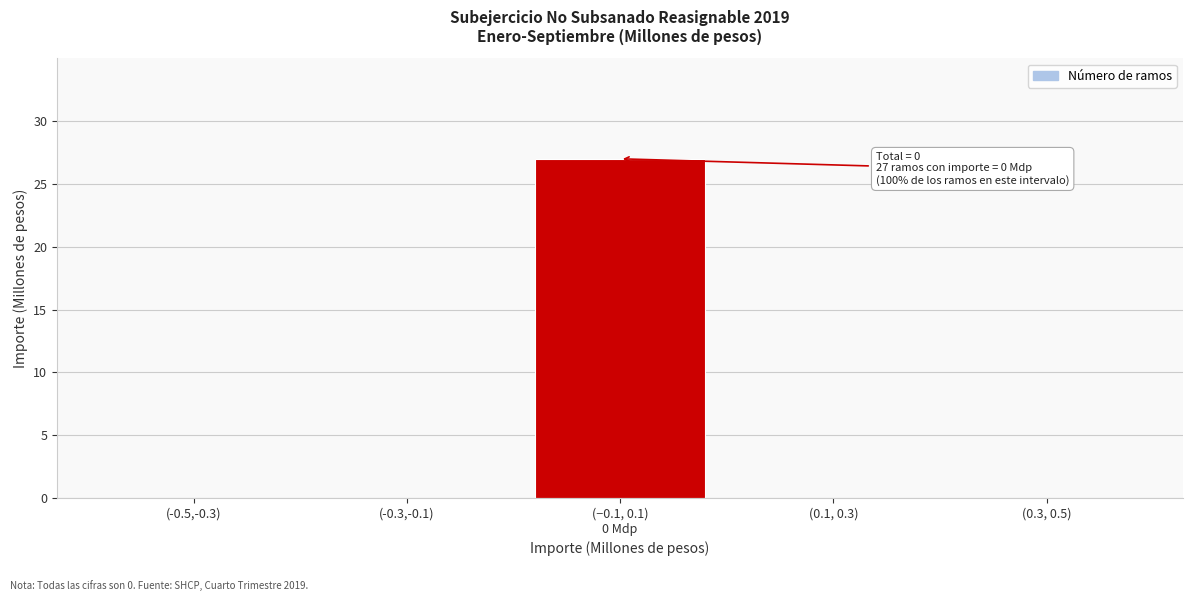

The value at (-0.3,-0.1) is 0. True or false?

True